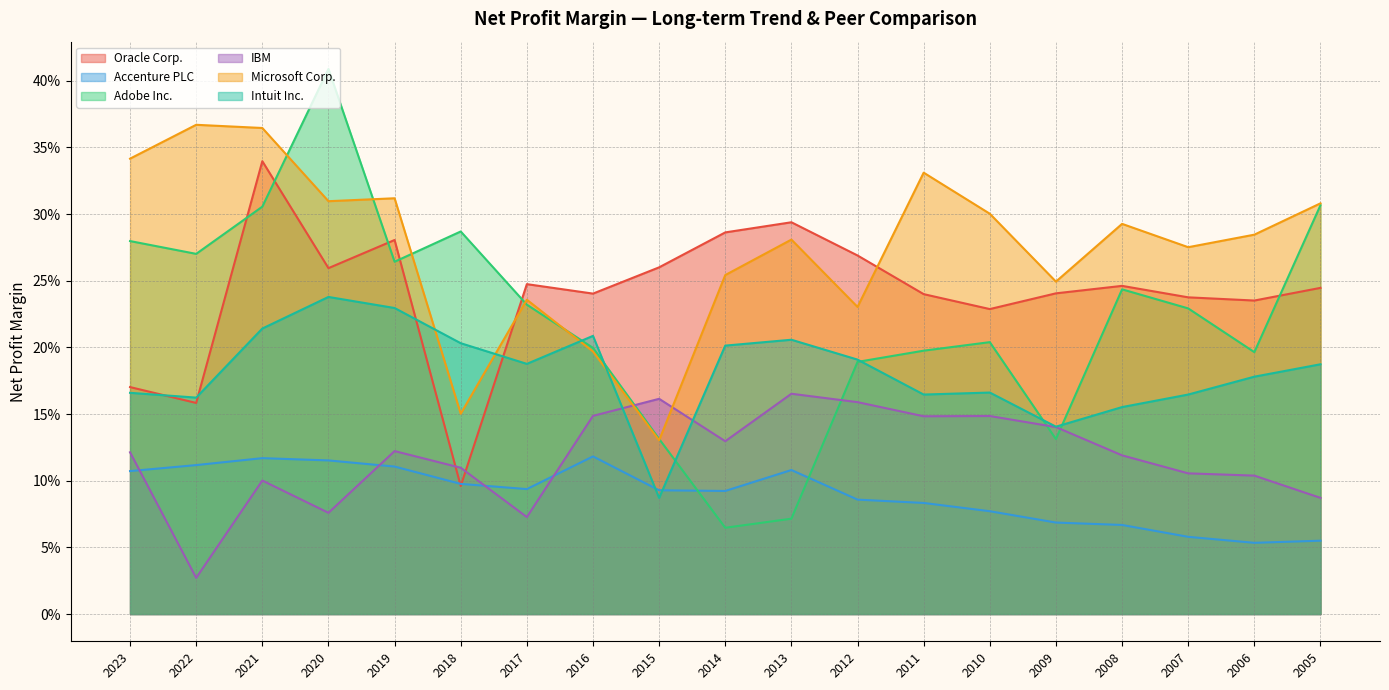

At which category does Oracle Corp. reach its first local valley?

2022